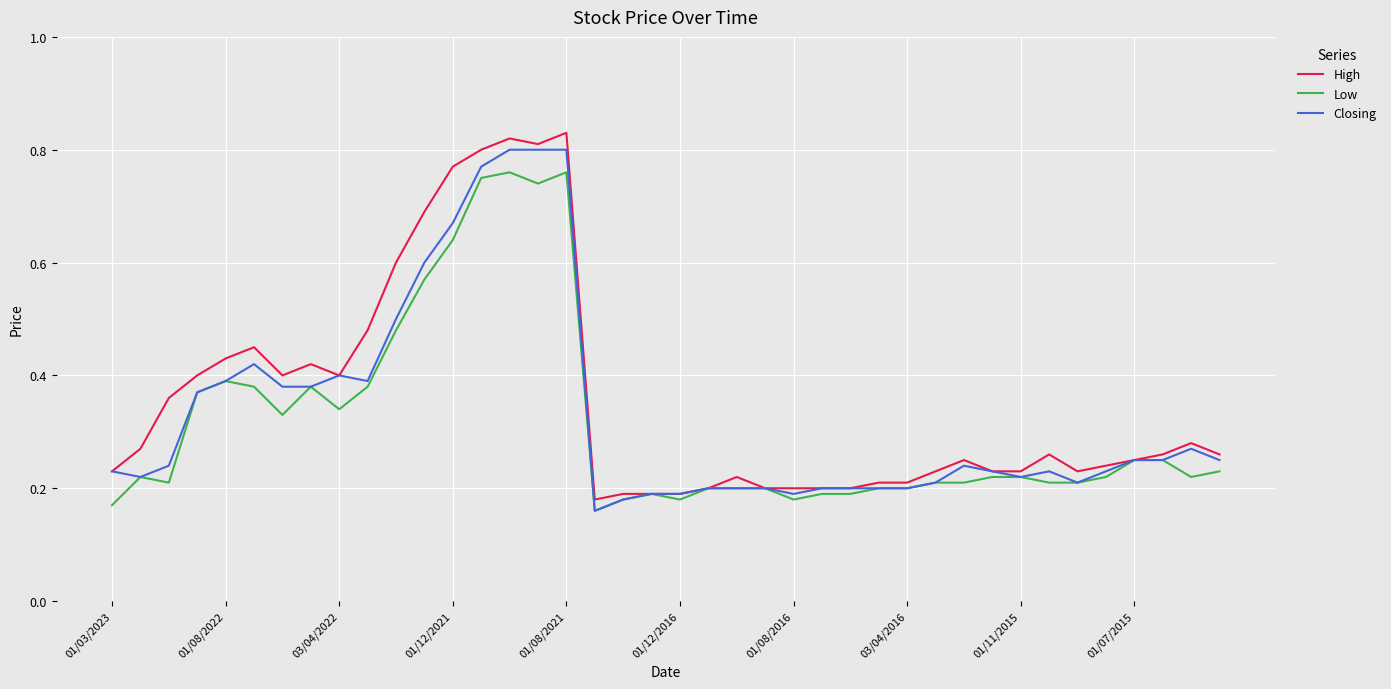

Which series has the widest spread of values?

High